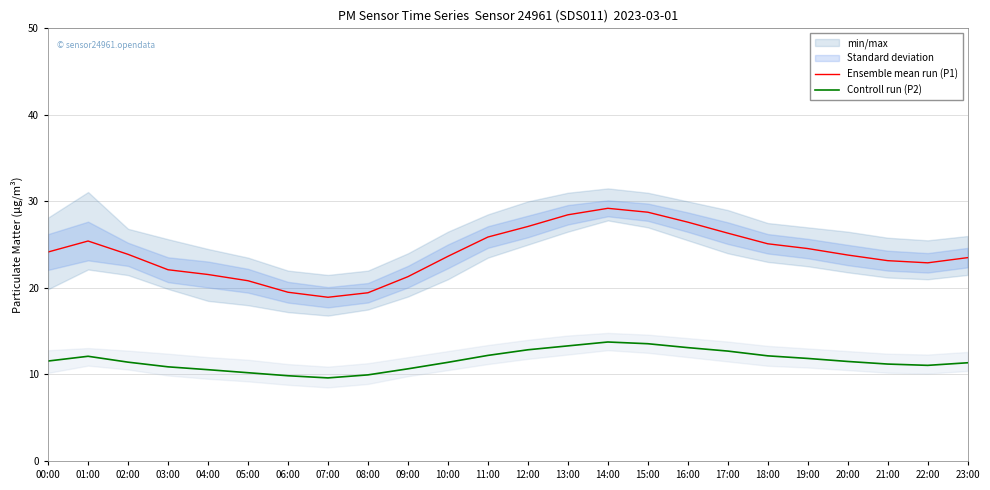

At which label is Controll run (P2) closest to 11?

22:00